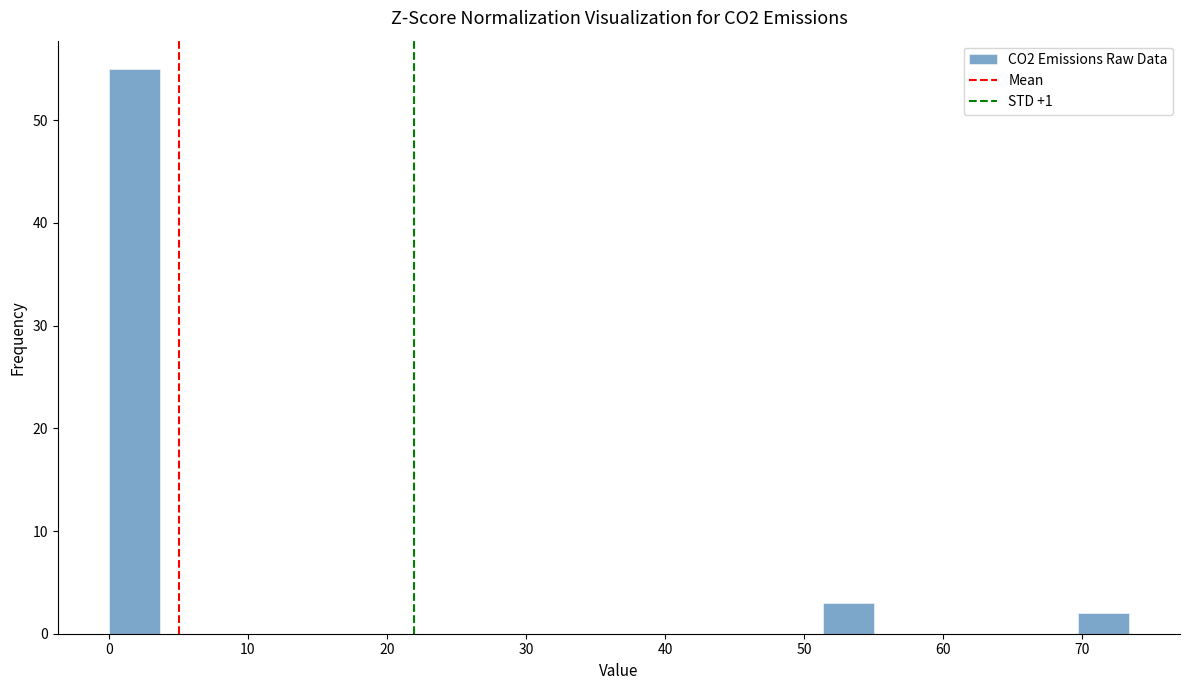

Around what value on the x-axis is the tallest bar? Give the approximate position of its centre, as read against the axis.

2